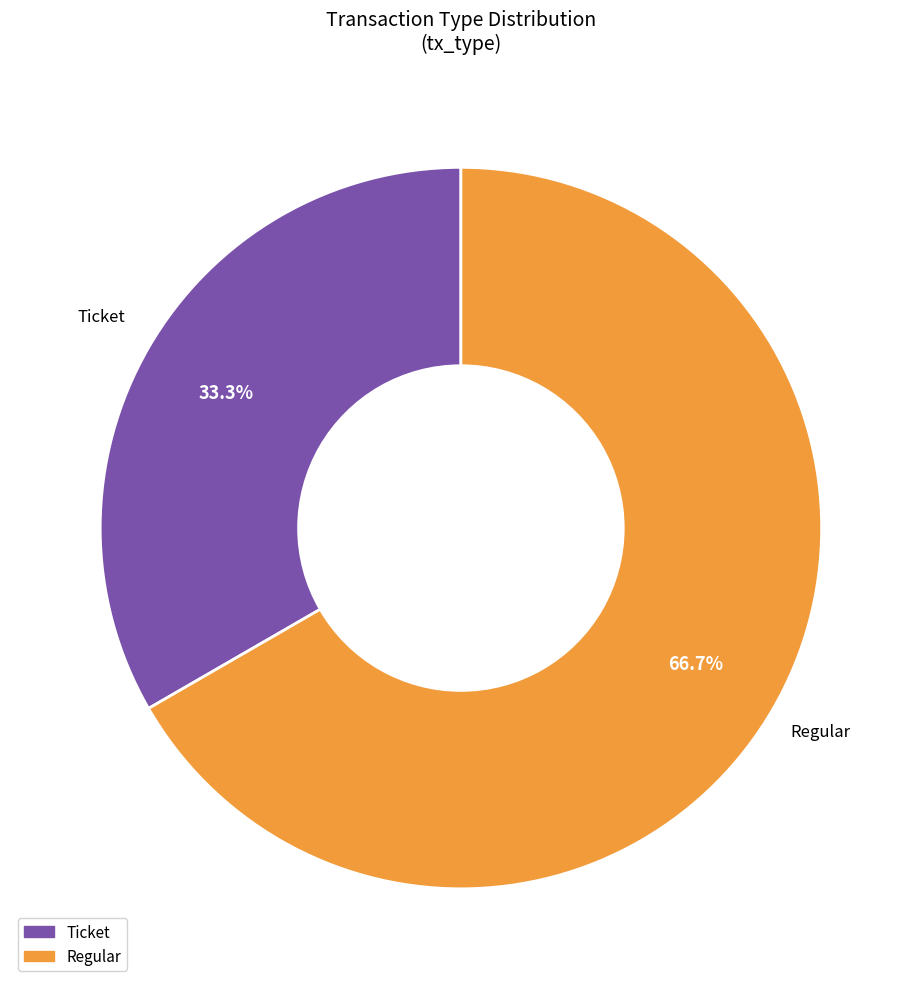

Is there any slice that represents more than half of the pie?

Yes